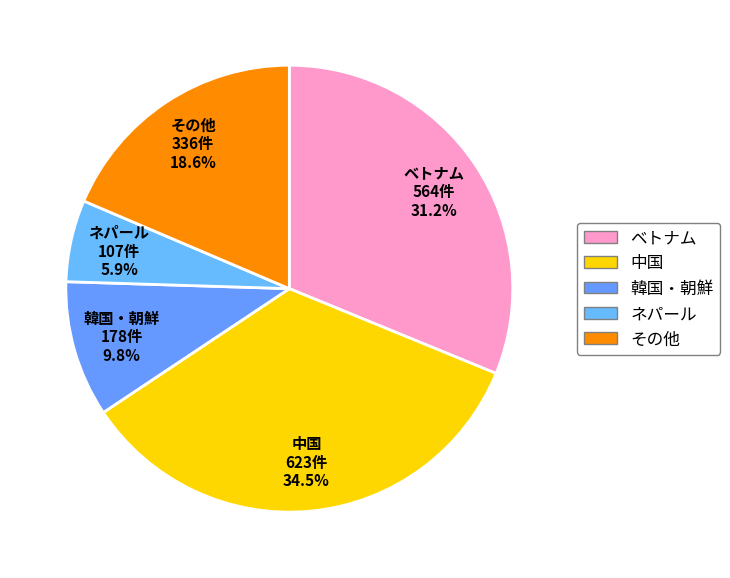

The ベトナム slice represents 25% of the pie. True or false?

False